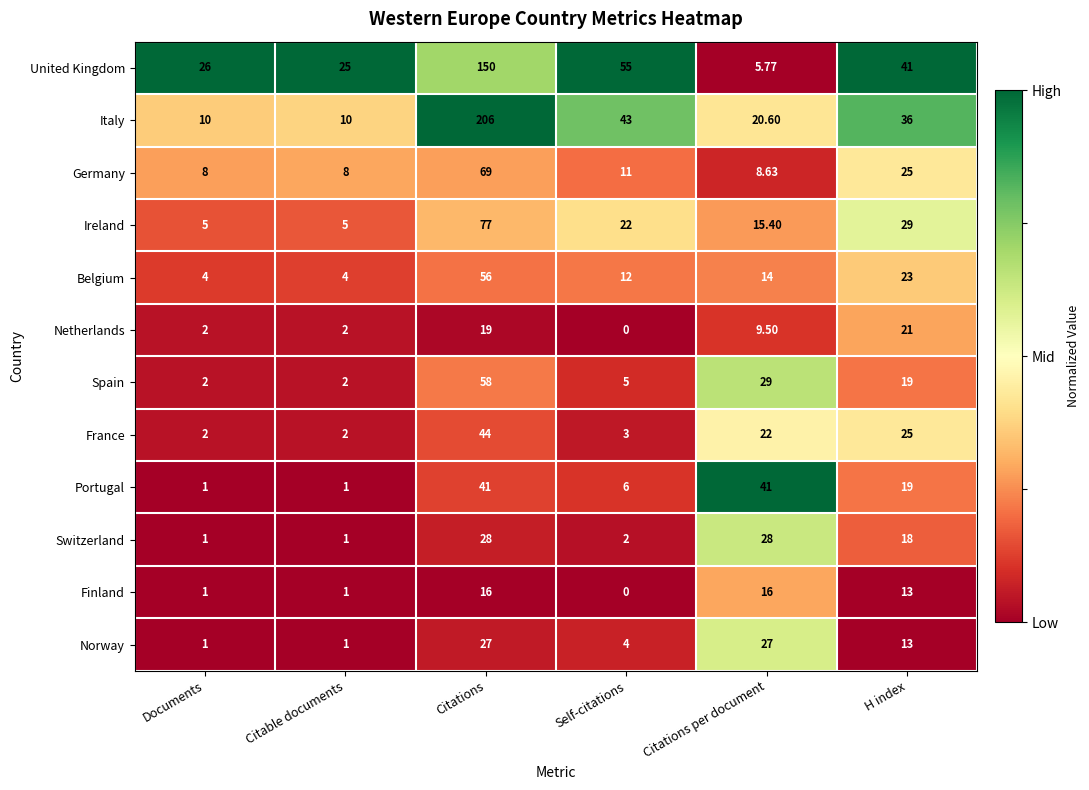

Which category has the lowest value across all series?

Self-citations